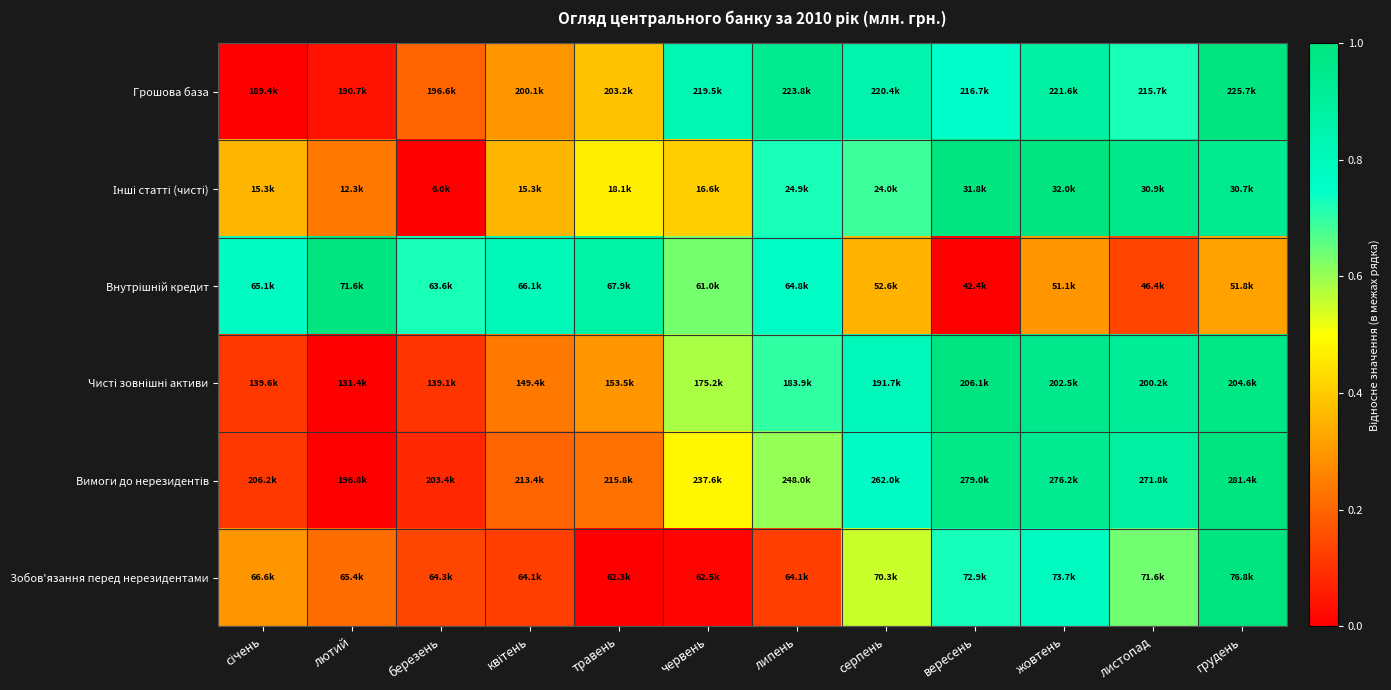

At which category does the chart reach its minimum across all series?

січень